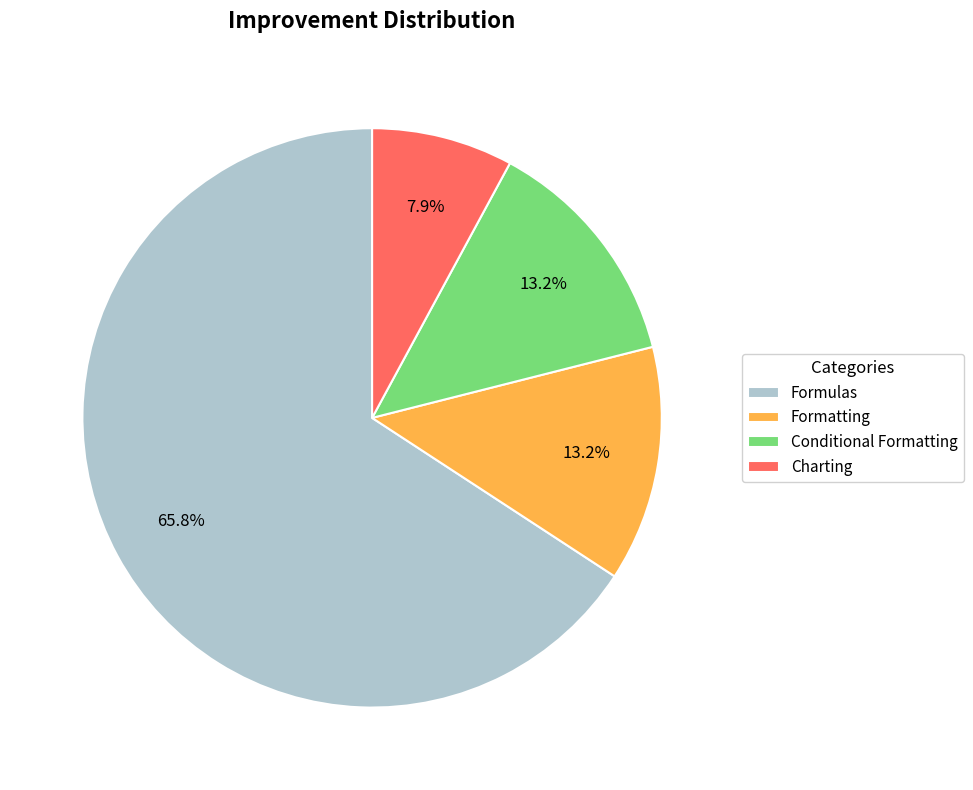

Is Formatting the majority of the pie?

No